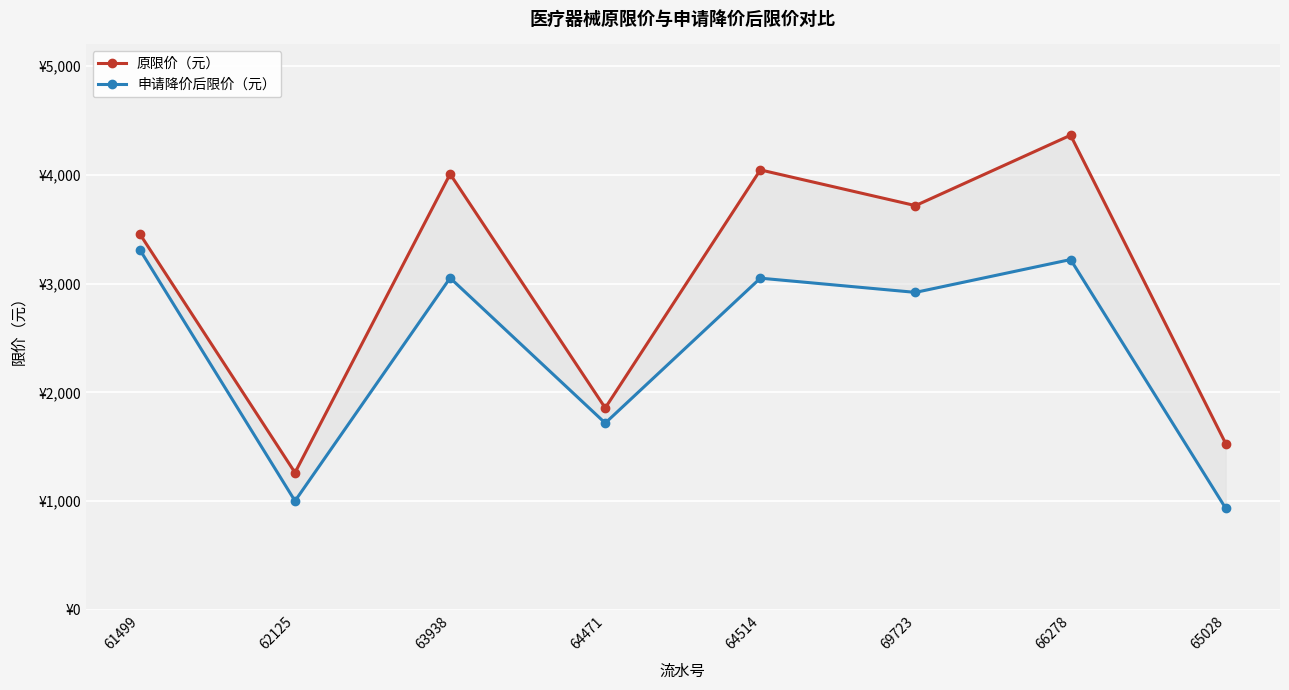

Reading left to right, extract all data points from this chart.

原限价（元）: 3456.0	1260.8	4008.0	1856.0	4046.0	3717.3	4365.1	1528.7
申请降价后限价（元）: 3311.2	1000.4	3052.0	1717.0	3050.0	2919.2	3221.2	933.0